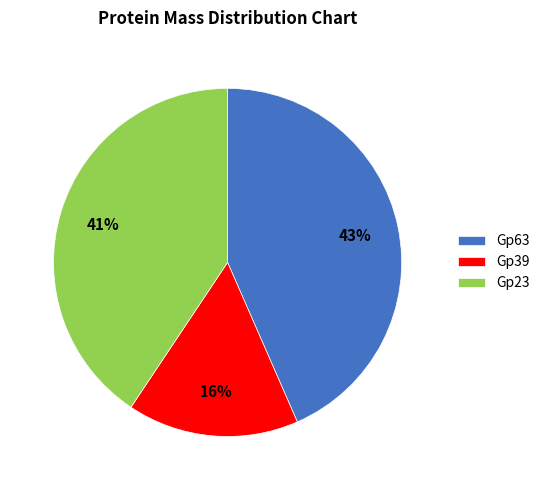

Which slice is the largest?

Gp63